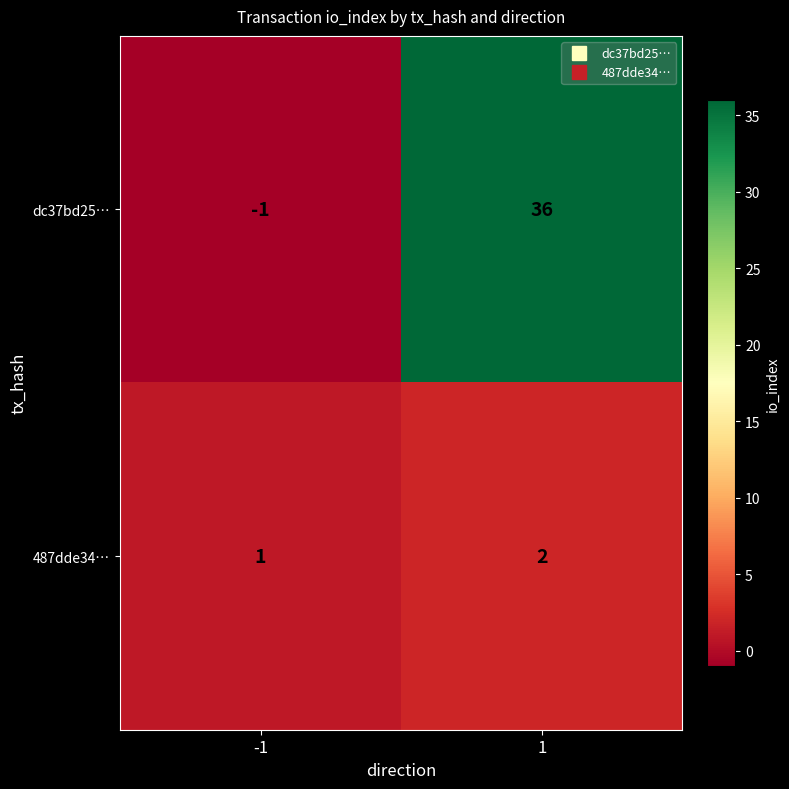

The value of dc37bd25… at -1 is 0. True or false?

False